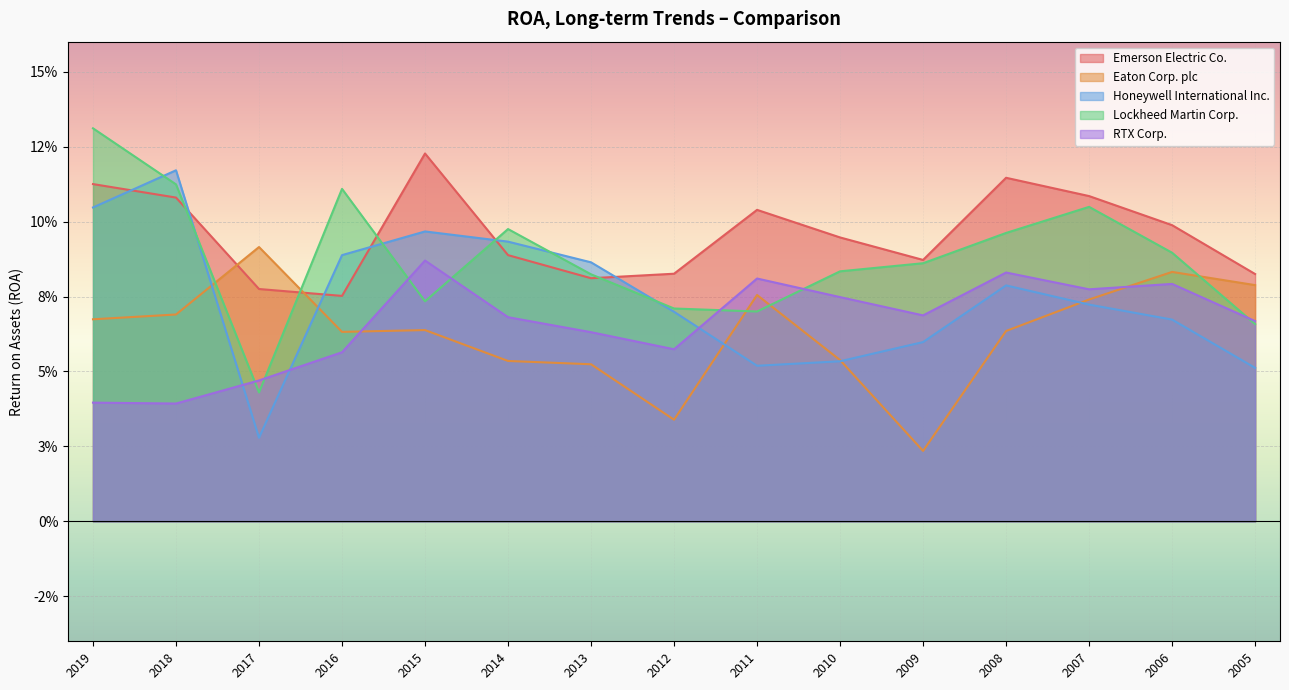

How many interior local valleys does the Emerson Electric Co. series have?

3